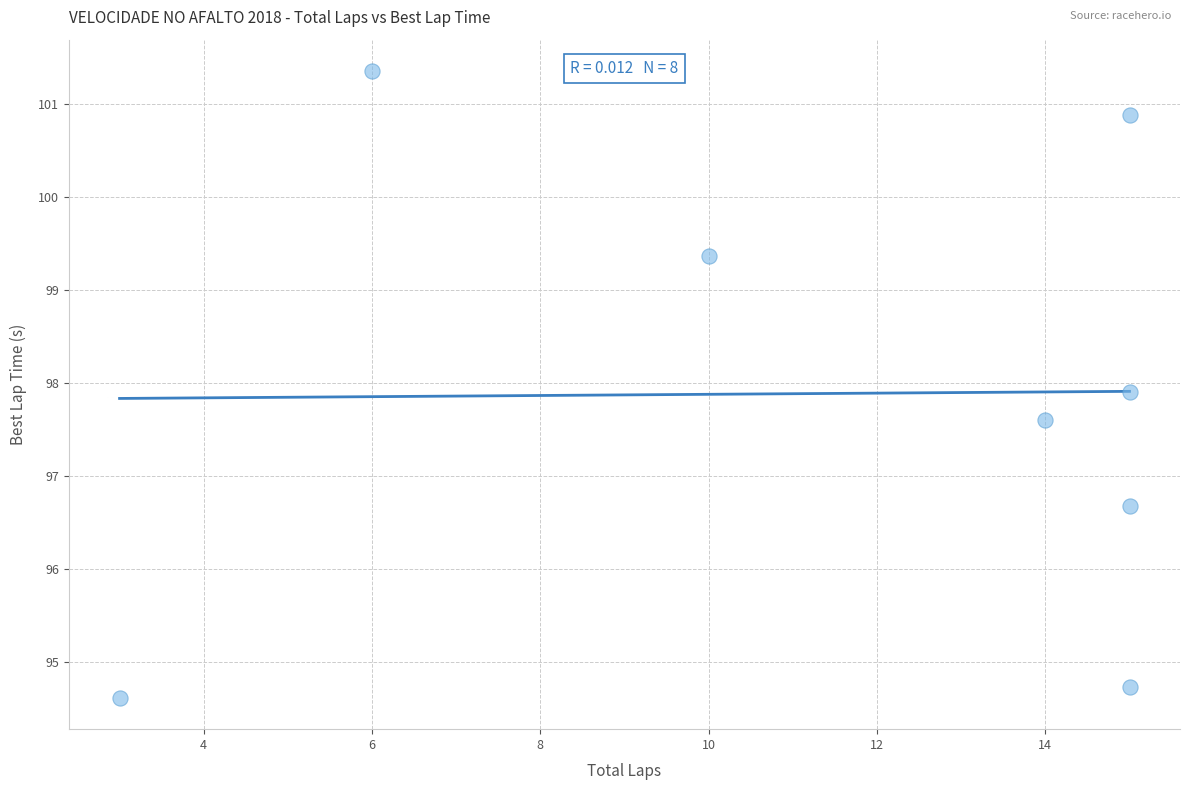

What is the average X value?

11.6